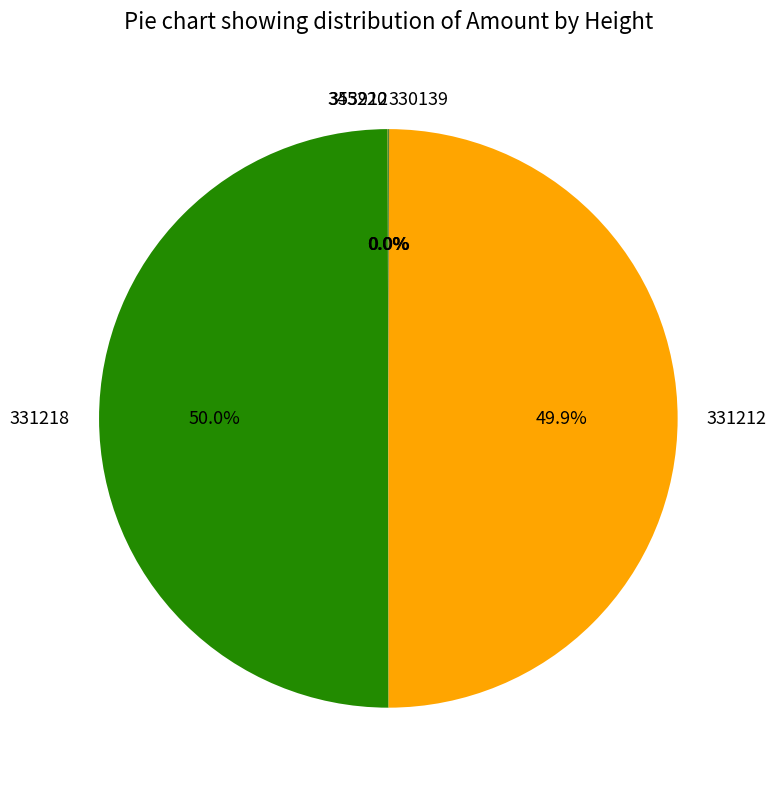

Is it true that 331218 is 50% of the pie?

True